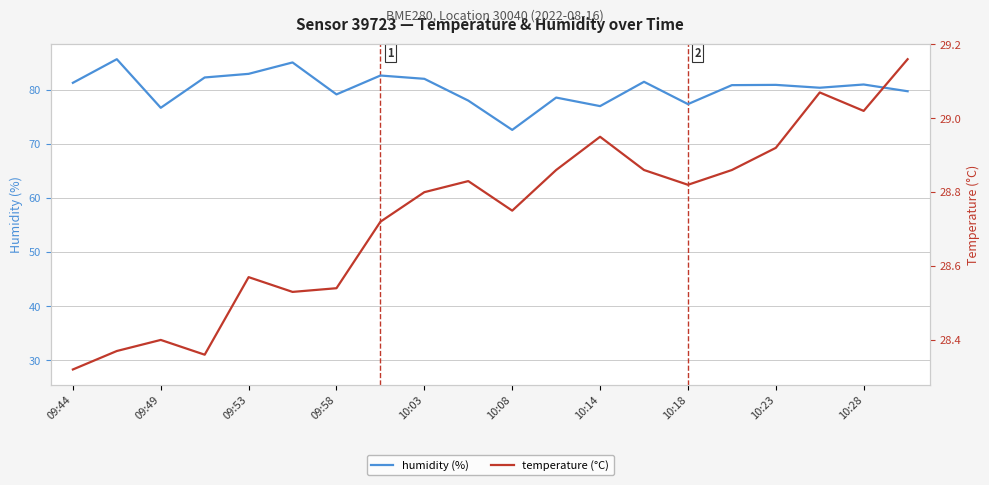

What is the maximum value for humidity (%)?

85.7